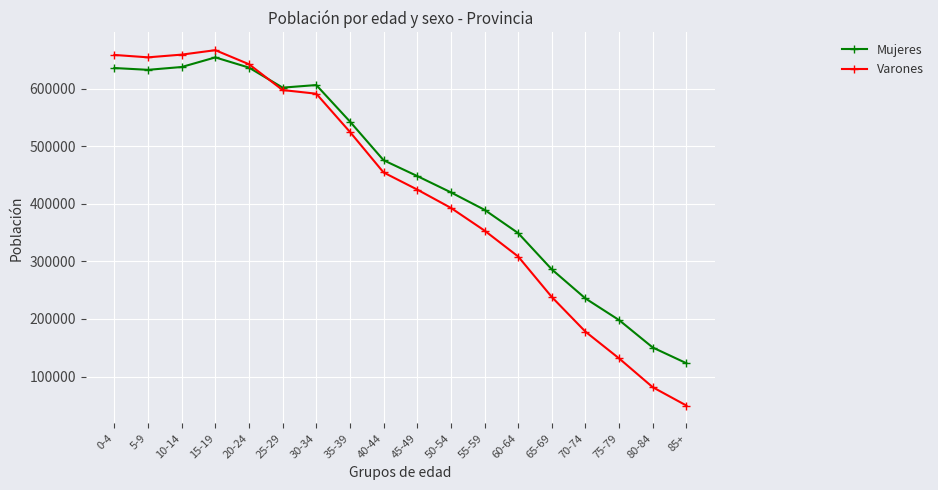

What is the highest value of the Varones series?

666545